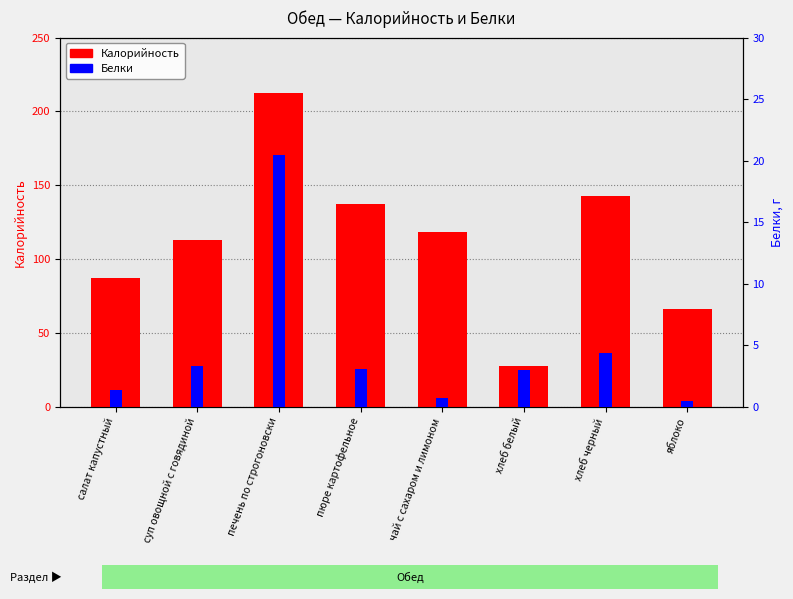

What is the difference between the second highest and minimum values in the Белки series?

3.9